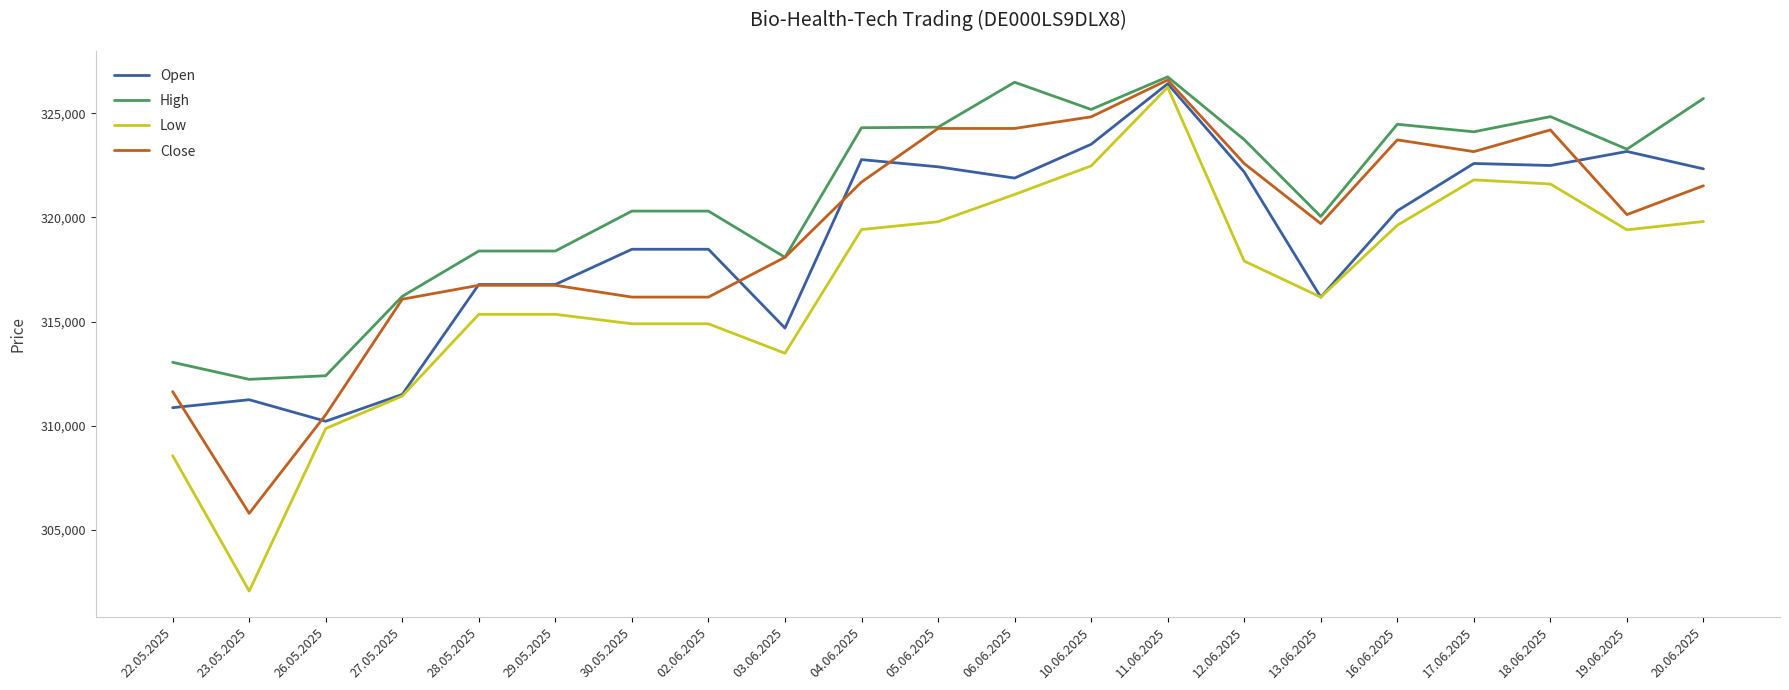

At which label does High first exceed 323279?

04.06.2025